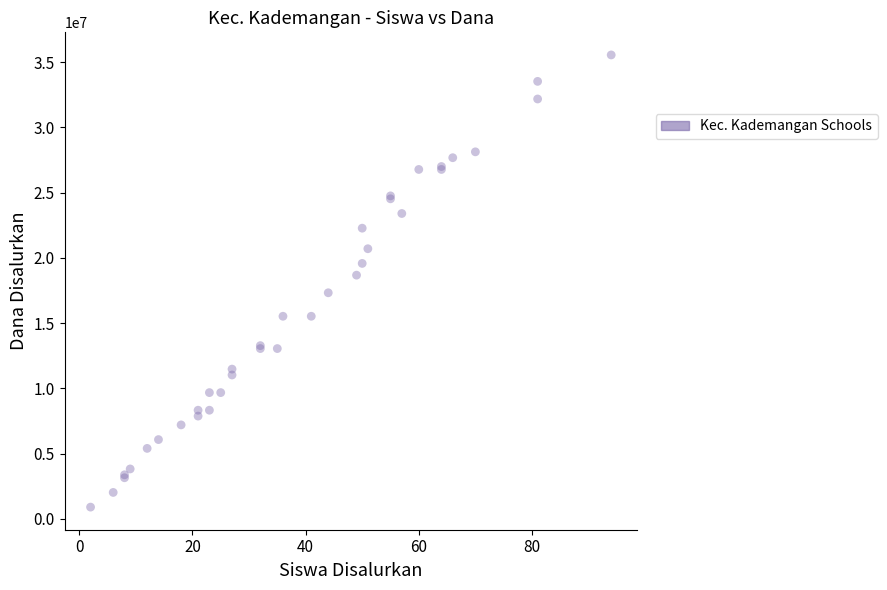

What Y value in the scatter plot is closest to 18225000?

18675000